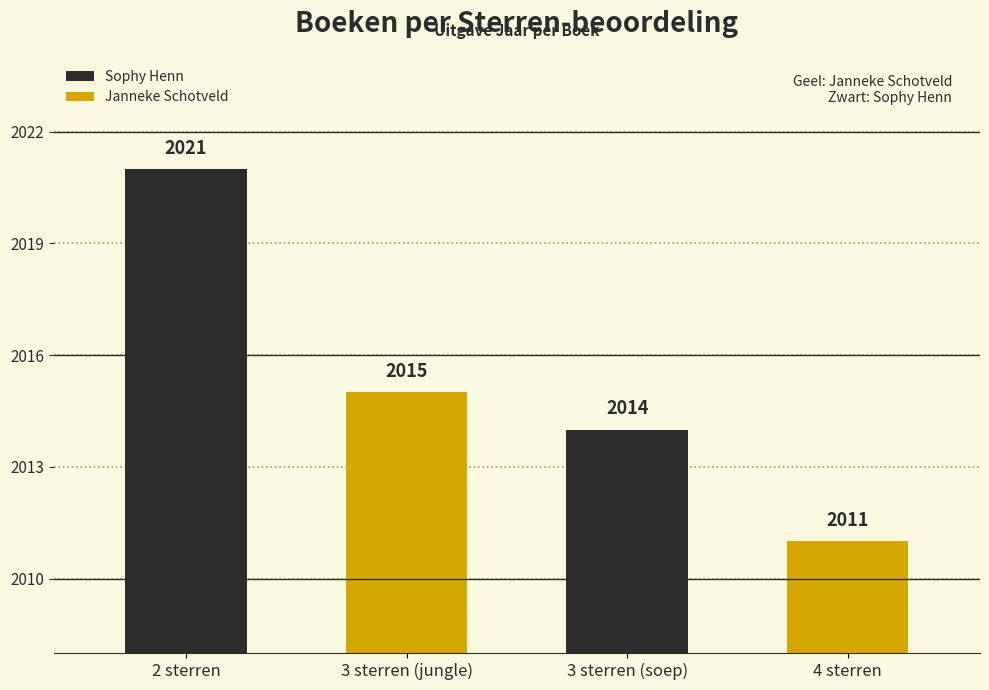

Between 2 sterren and 3 sterren (jungle), which is larger?

2 sterren